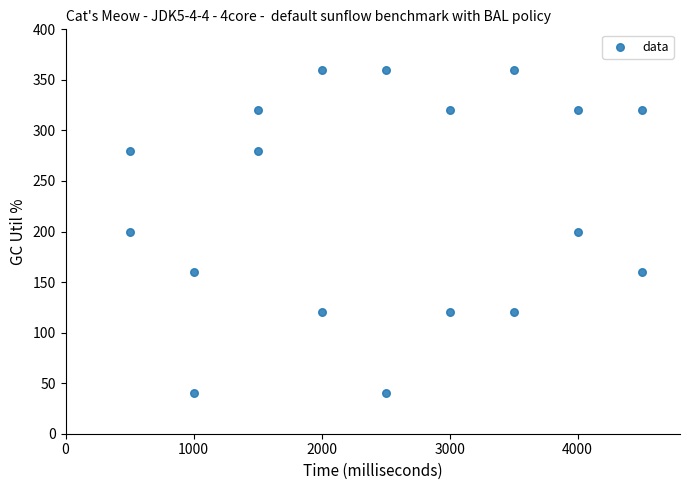

What is the range of Y values (max minus min)?

320